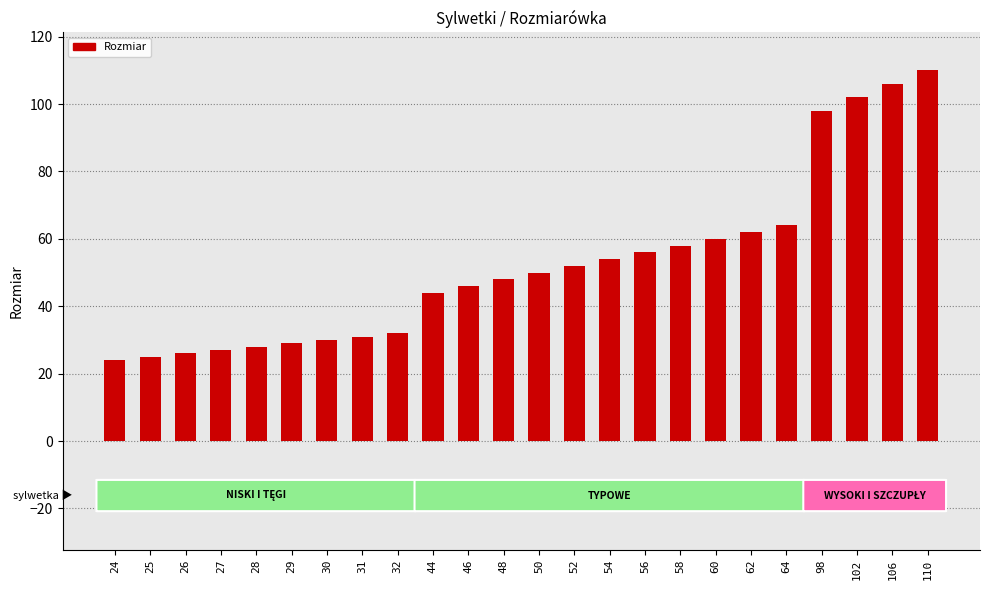

At which category does the chart reach its peak across all series?

110